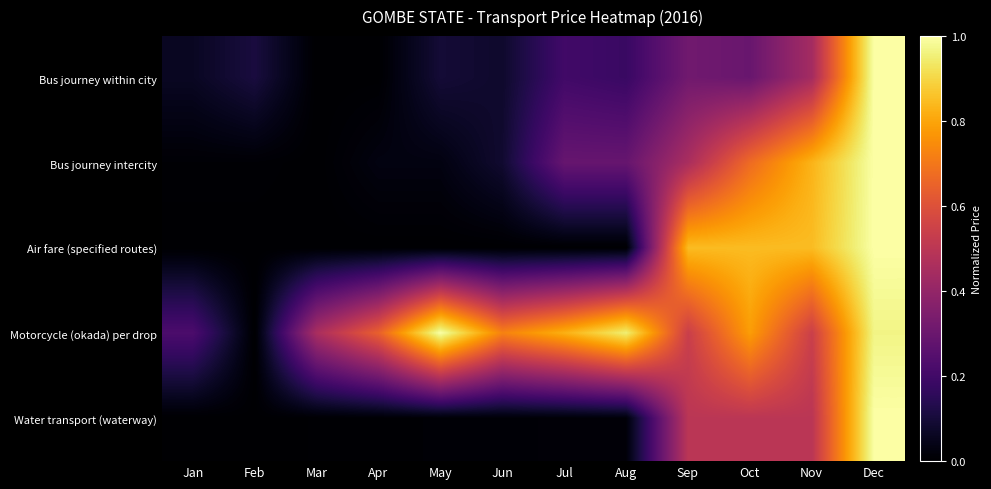

What is the maximum value shown in the chart?

1.0